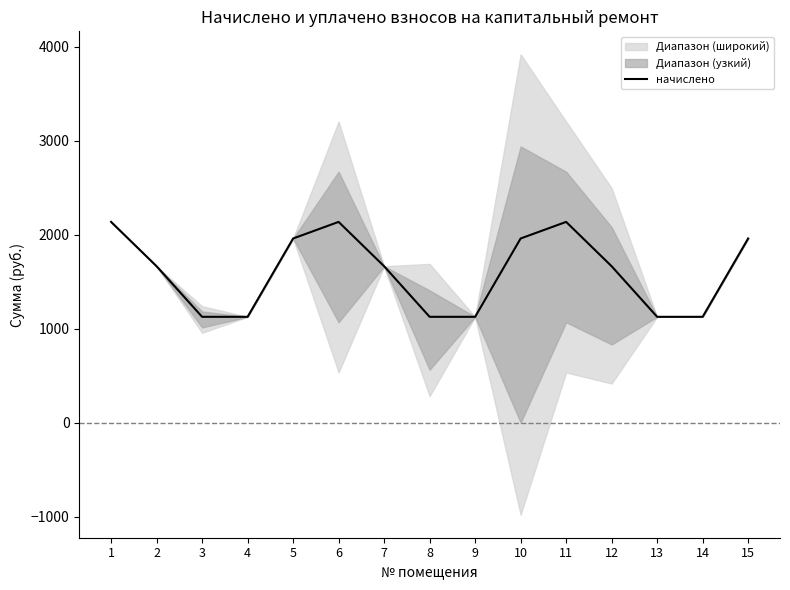

True or false: the data shows 2136.2 at 6.

True